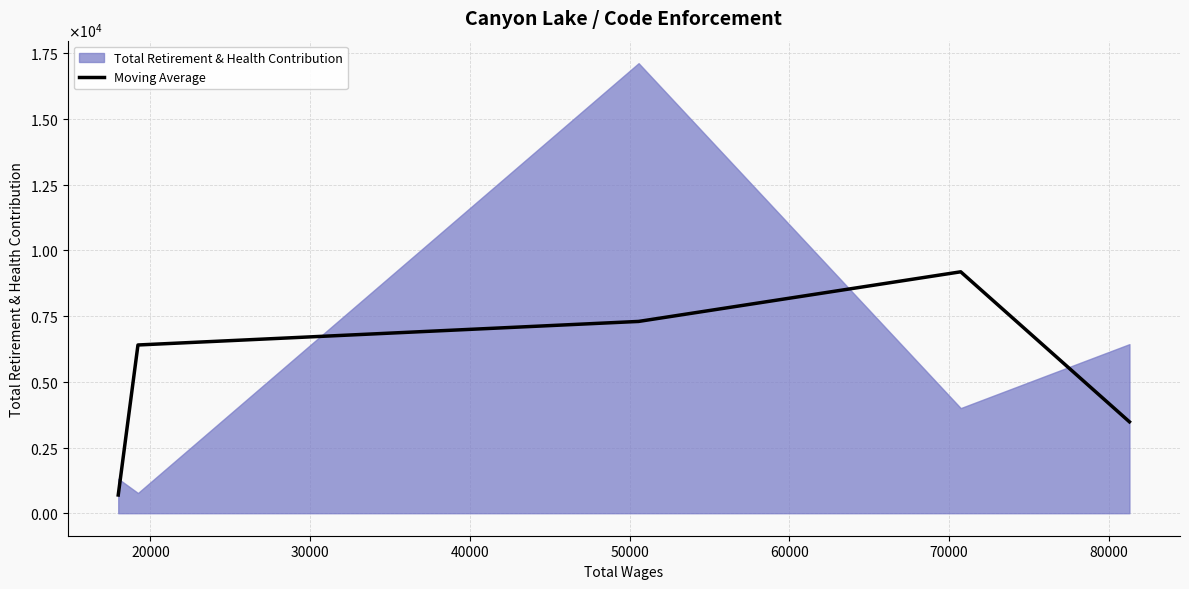

True or false: the data shows 13237.3 at 40000.

False